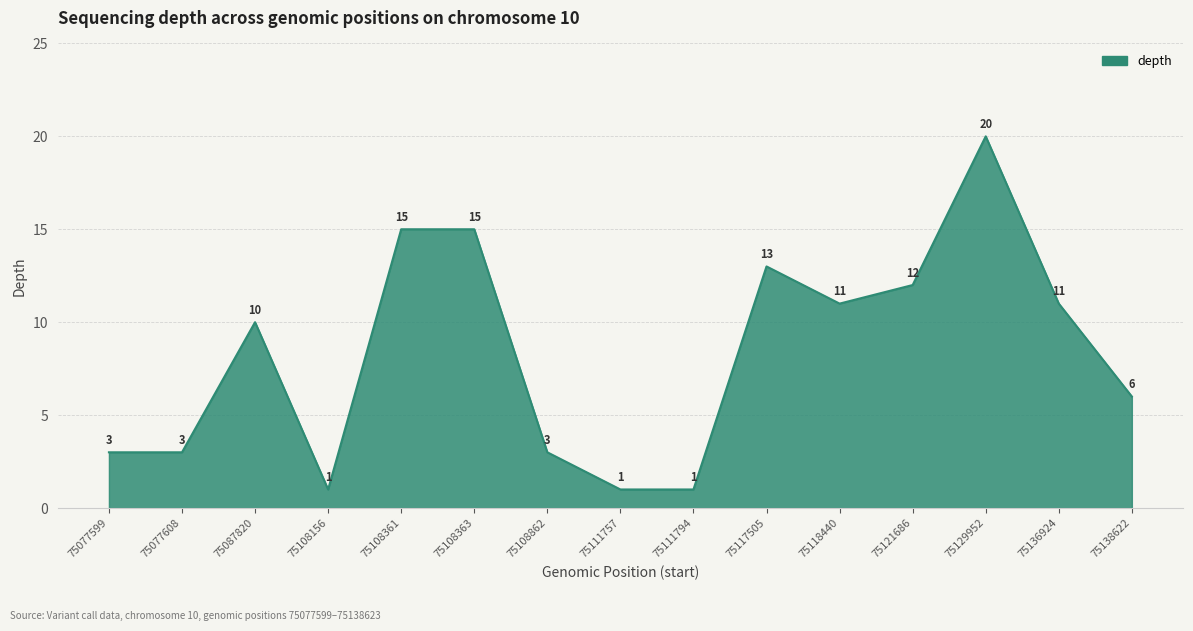

The value at 75108156 is 1. True or false?

True